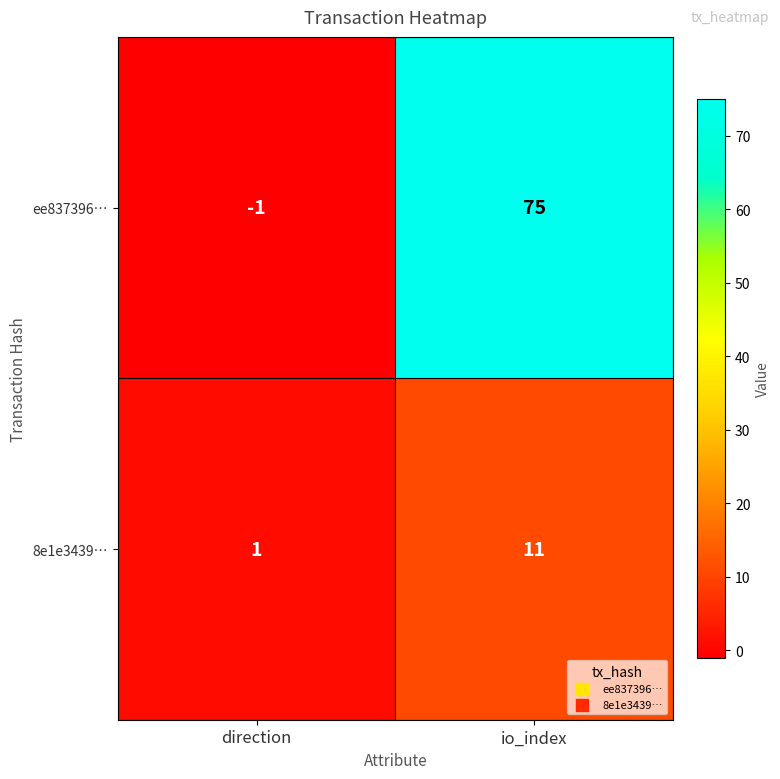

Which series has the largest total across all categories?

ee837396…